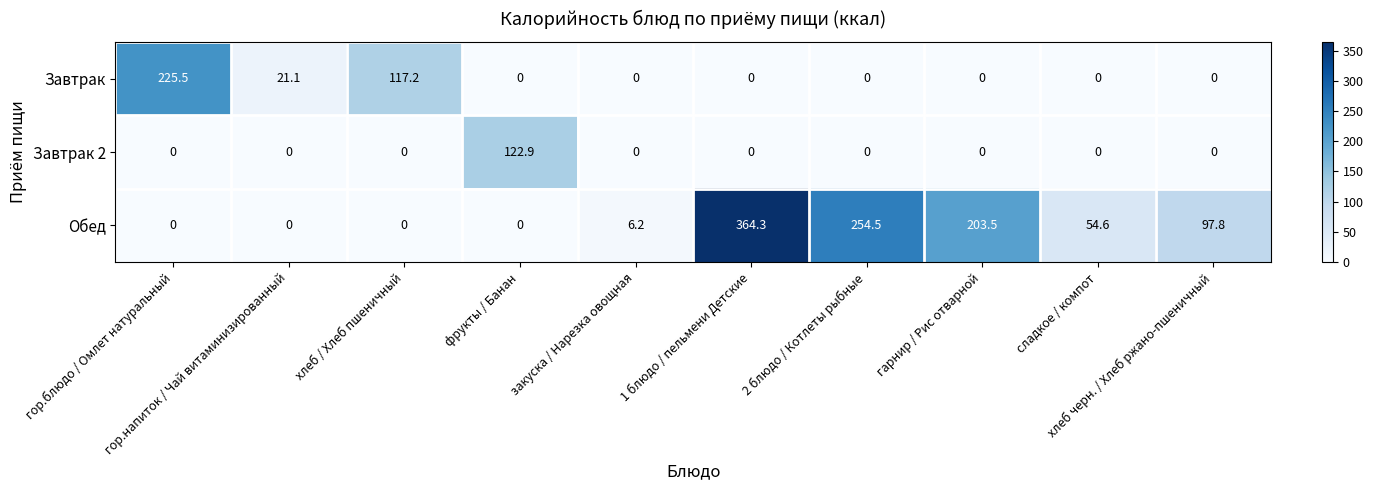

List the series in order of their peak value, highest first.

Обед, Завтрак, Завтрак 2